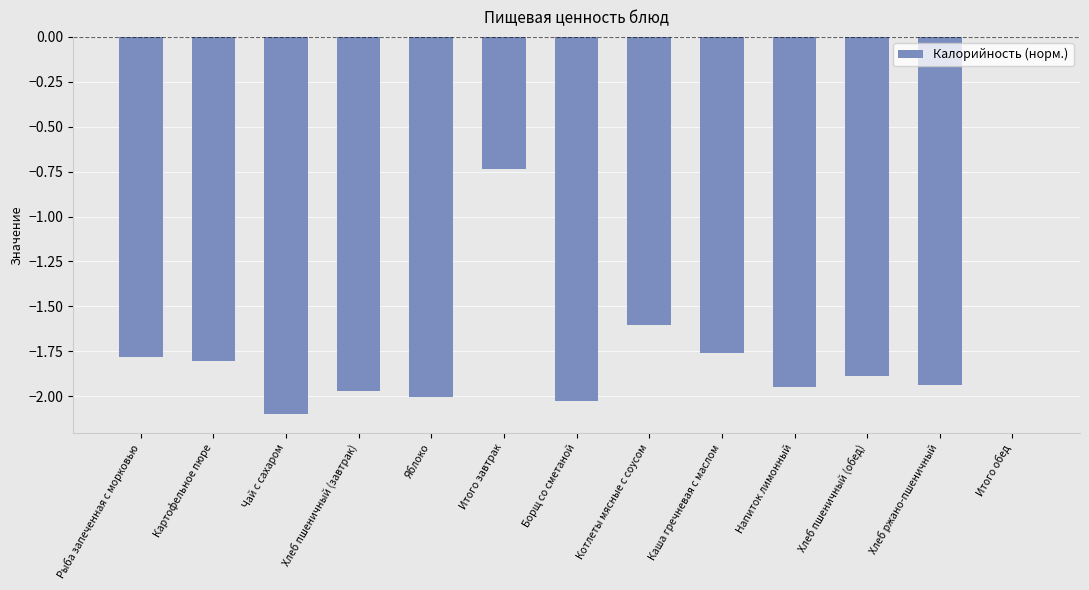

Which label corresponds to the largest value in the chart?

Итого обед